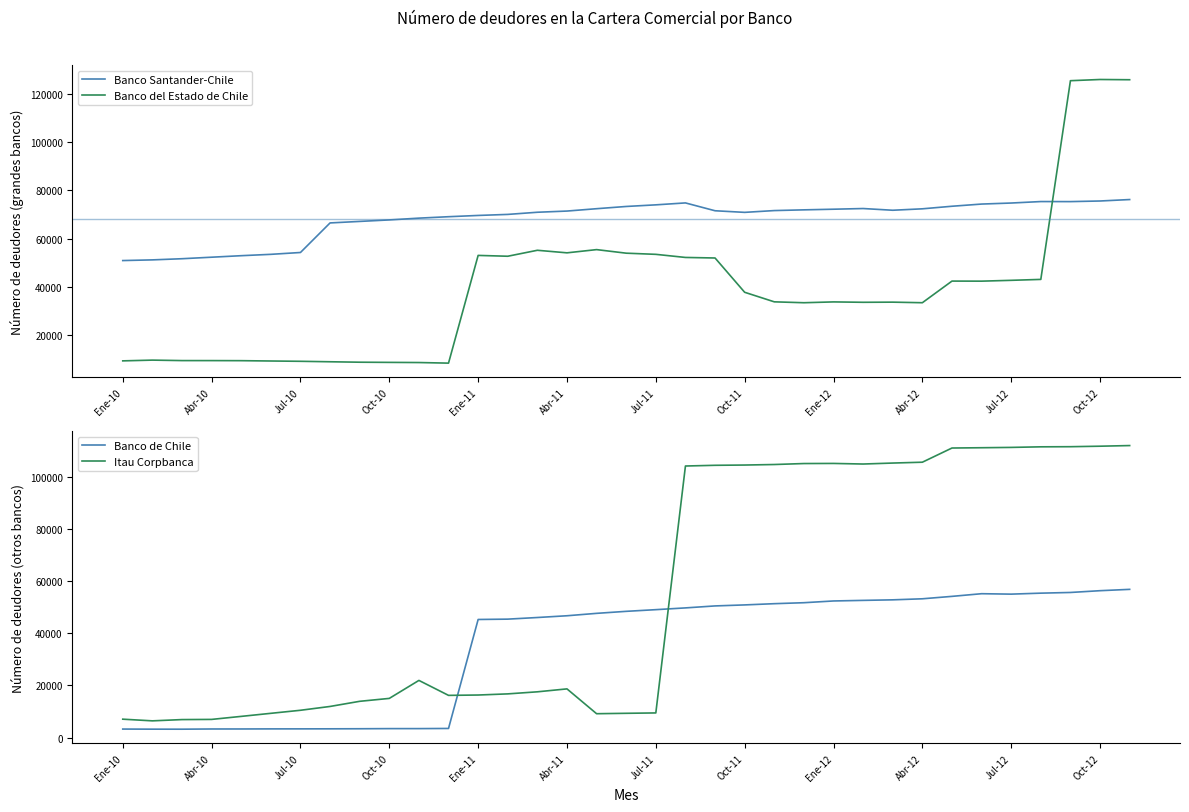

Reading left to right, extract all data points from this chart.

Banco Santander-Chile: 50926	51209	51688	52314	52941	53502	54263	66500	67124	67742	68481	69072	69593	70023	70916	71410	72386	73310	73980	74779	71535	70870	71611	71910	72173	72455	71746	72338	73400	74305	74733	75342	75320	75573	76175
Banco del Estado de Chile: 9420	9729	9536	9531	9501	9365	9241	9049	8866	8792	8729	8484	53058	52713	55180	54124	55456	53980	53500	52215	51991	37800	33848	33477	33817	33658	33716	33481	42432	42405	42747	43130	125354	125851	125750
Banco de Chile: 3276	3238	3225	3306	3311	3342	3351	3368	3397	3447	3450	3507	45308	45440	46064	46737	47659	48431	49076	49750	50508	50896	51368	51742	52409	52634	52844	53244	54173	55194	55031	55406	55670	56351	56863
Itau Corpbanca: 7068	6424	6912	6979	8140	9313	10481	11948	13920	15035	21938	16200	16333	16770	17563	18687	9165	9320	9464	104175	104448	104548	104750	105123	105163	104937	105310	105634	111076	111188	111311	111534	111583	111773	112020